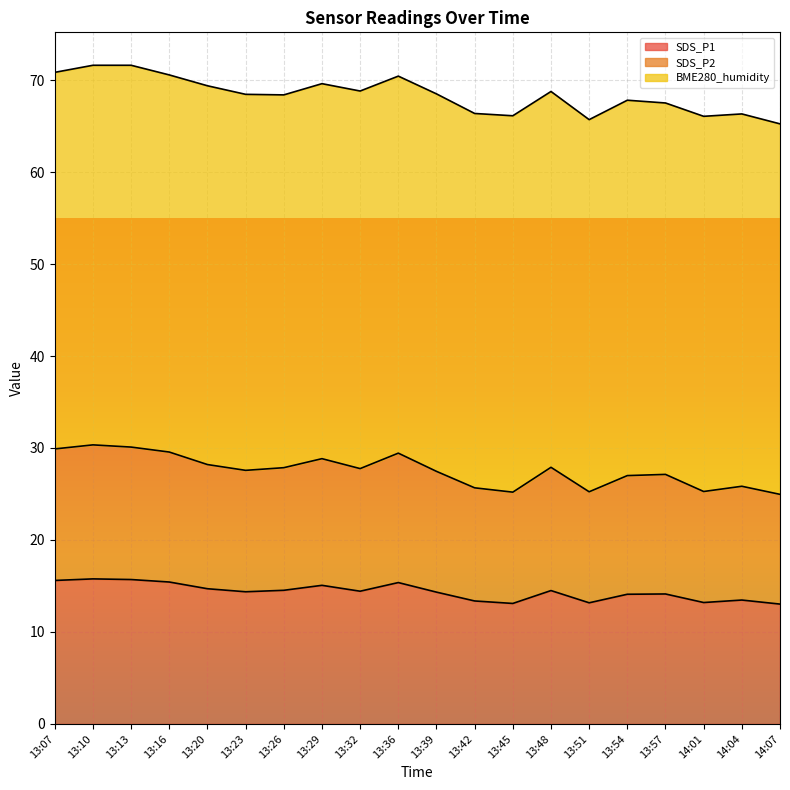

Where is the first local maximum for SDS_P1?

13:10